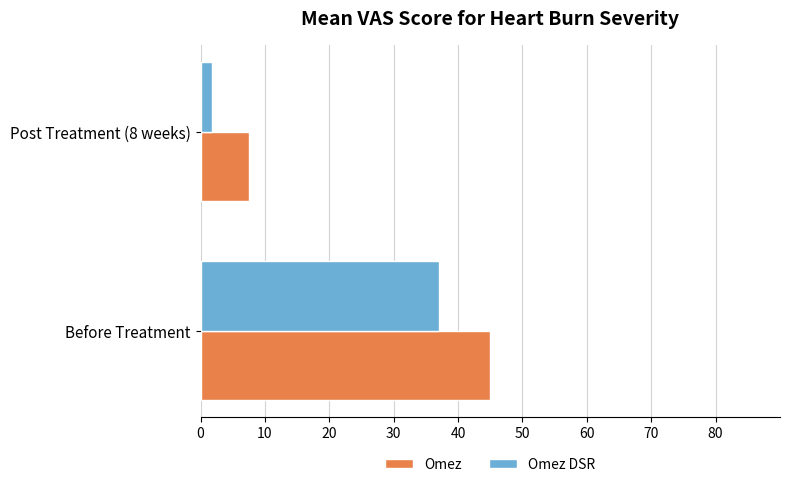

What is the average value of the Omez DSR series?

19.4